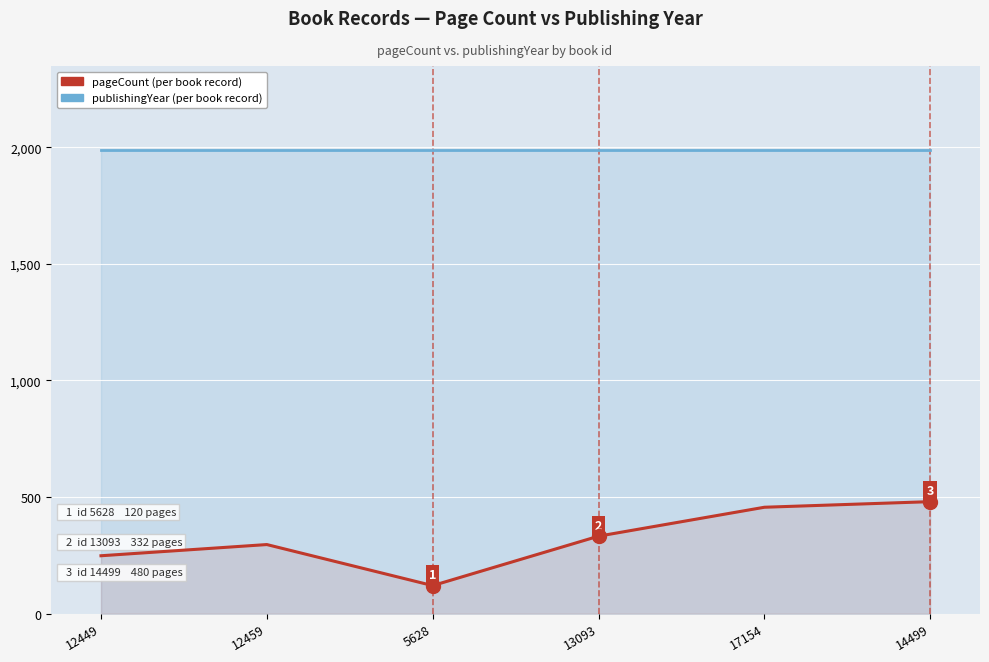

True or false: pageCount and publishingYear cross at least once.

False